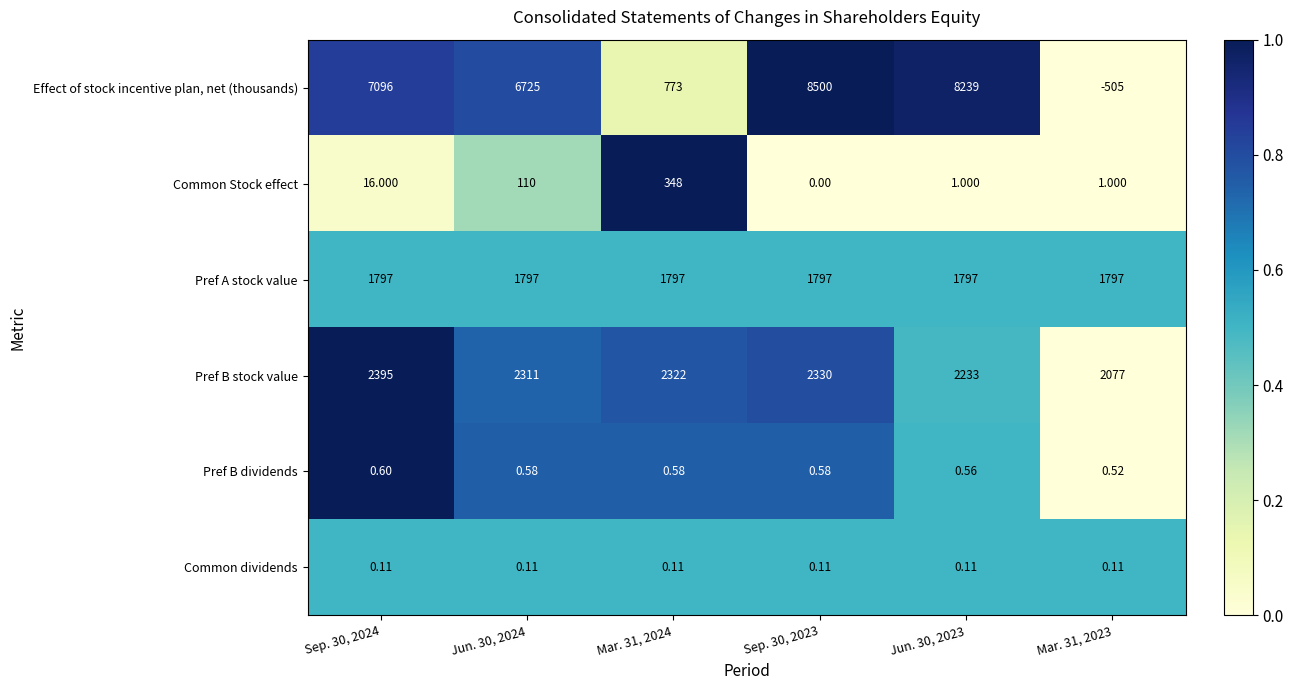

List the series in order of their peak value, lowest first.

Common dividends, Pref B dividends, Common Stock effect, Pref A stock value, Pref B stock value, Effect of stock incentive plan, net (thousands)